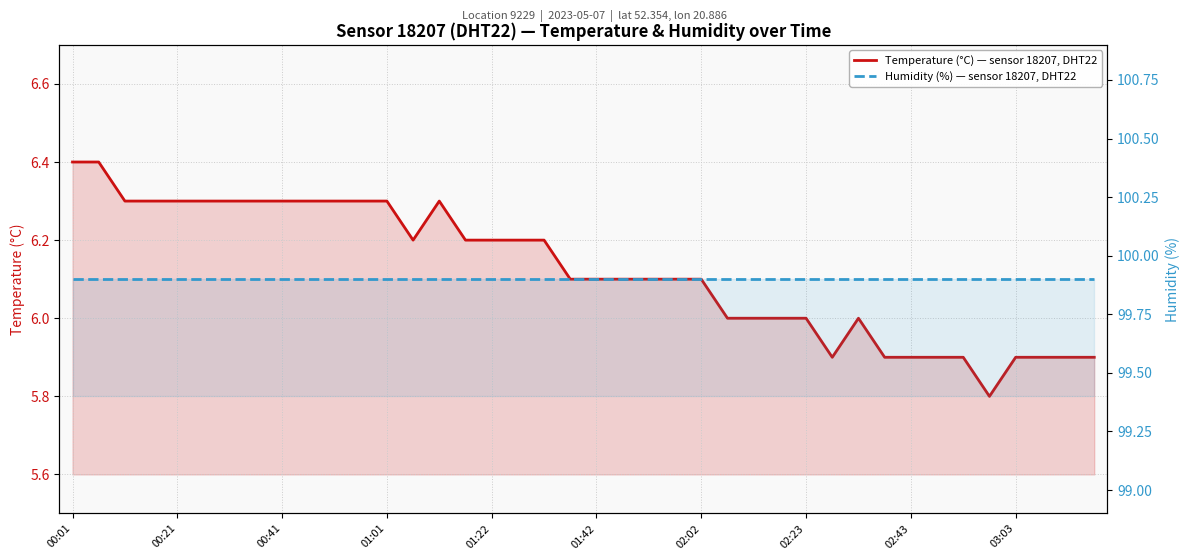

List the series in order of their peak value, highest first.

humidity, temperature